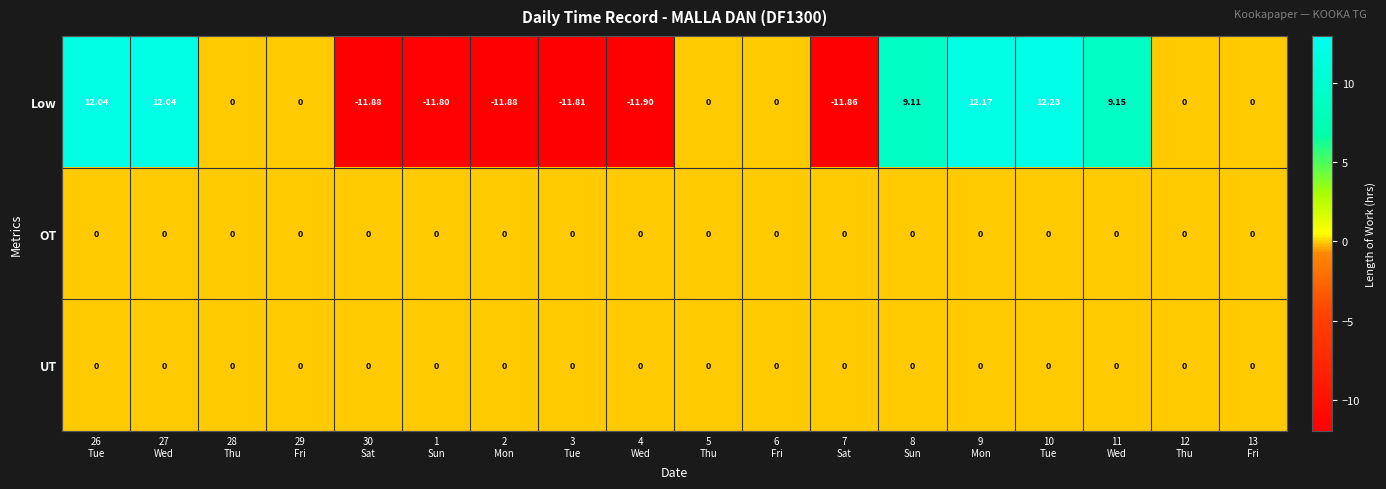

Which series has the largest range (max minus min)?

Low